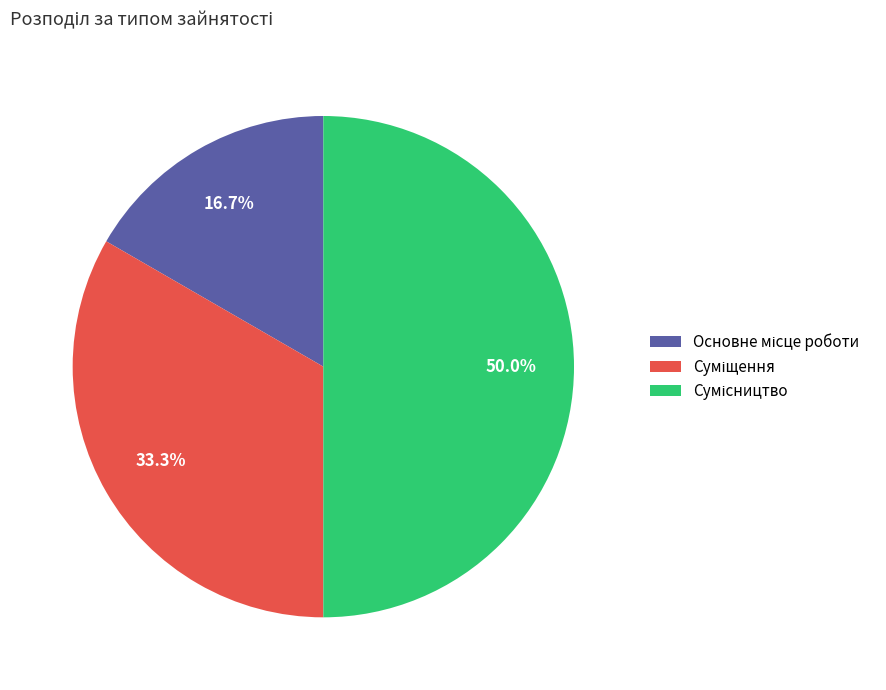

Count the number of slices in the pie.

3